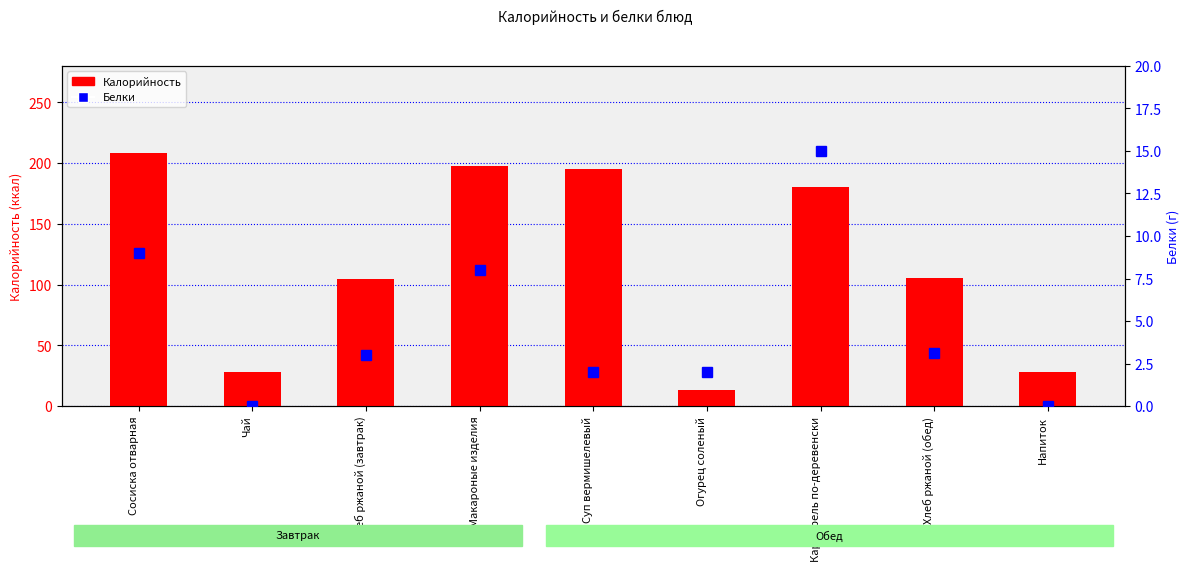

At how many categories does at least one series exceed 2?

9